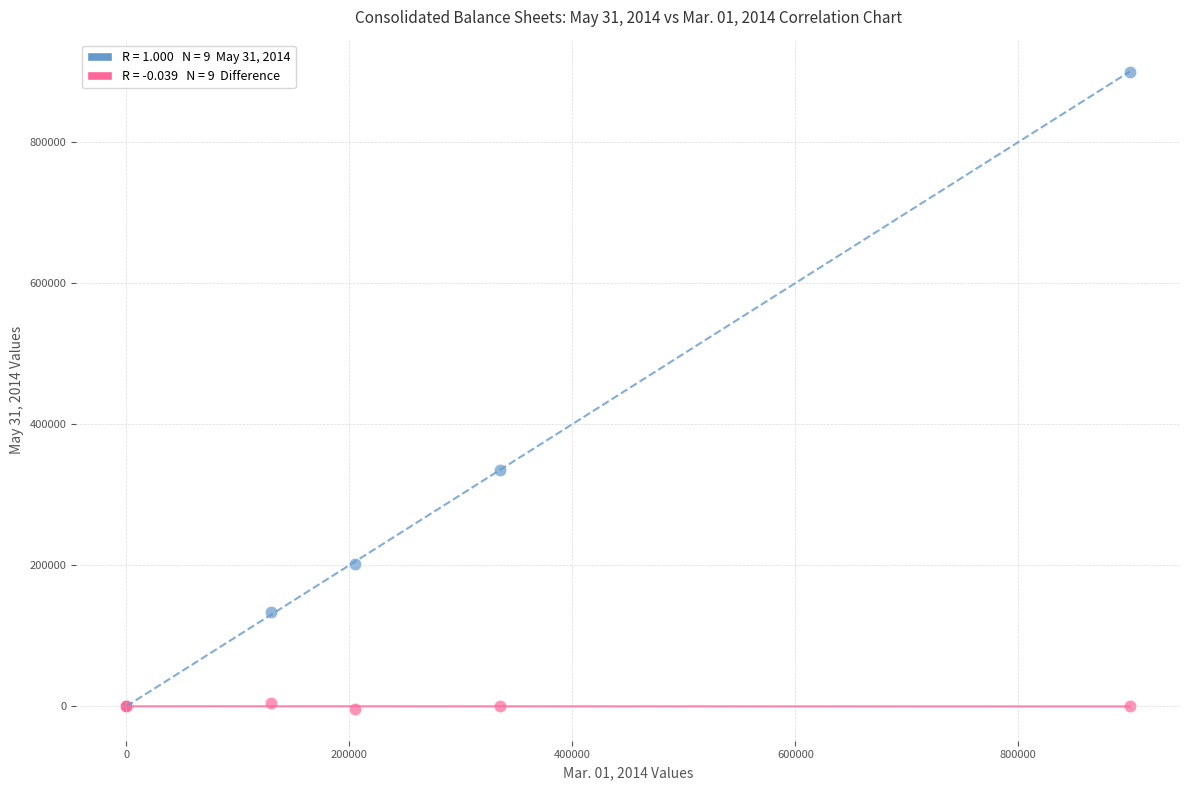

Across all series, what Y value is closest to 448274?

335672.0